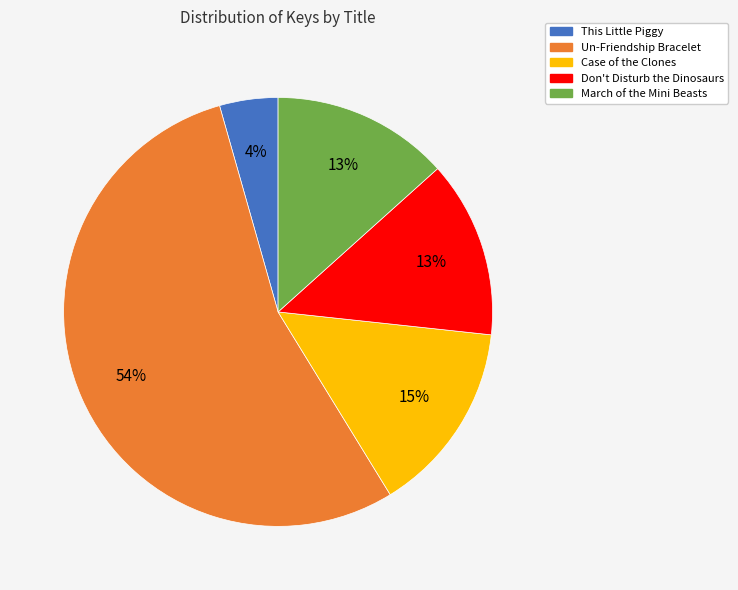

To the nearest percent, what is the combined percentage of This Little Piggy and Case of the Clones?

19%